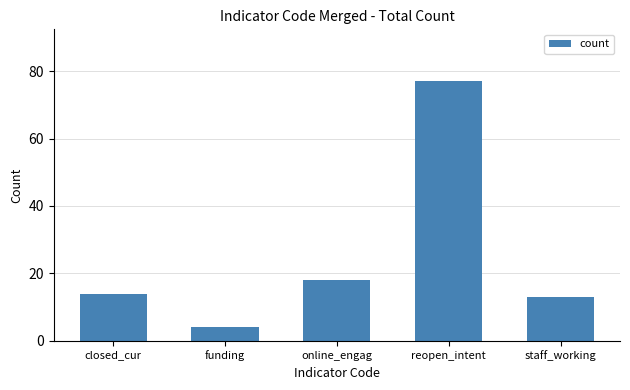

What is the sum of all values?

126